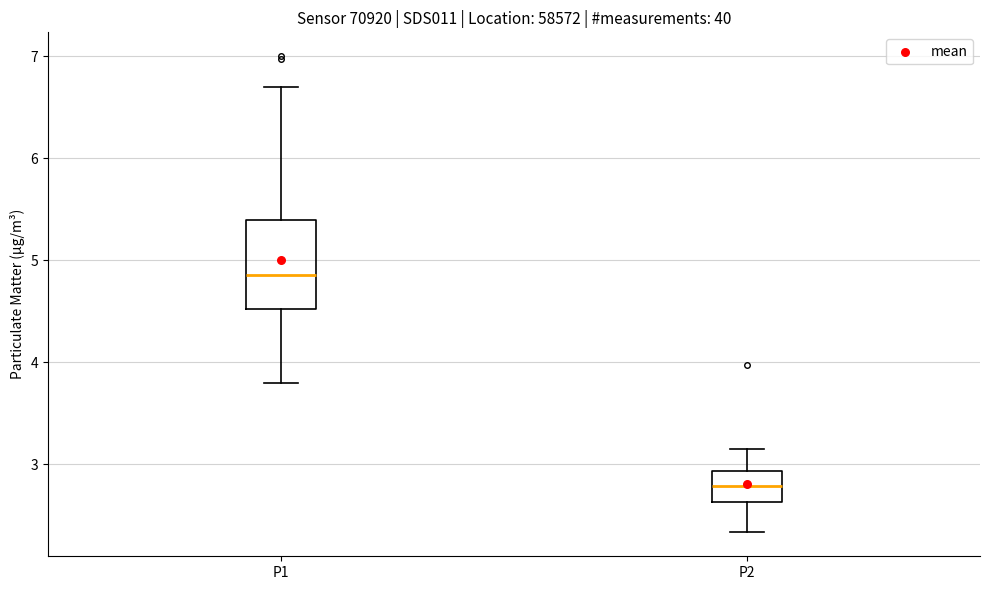

Reading left to right, transcribe this box plot: for each box, give where its median line is, the range the box spans, and where its two whiskers end, as read against the y-axis. The values are not printed on the chart, so give them approximately, as read against the axis.

P1: median 4.9, box 4.5 to 5.4, whiskers 3.8 to 6.7
P2: median 2.8, box 2.6 to 2.9, whiskers 2.3 to 3.2